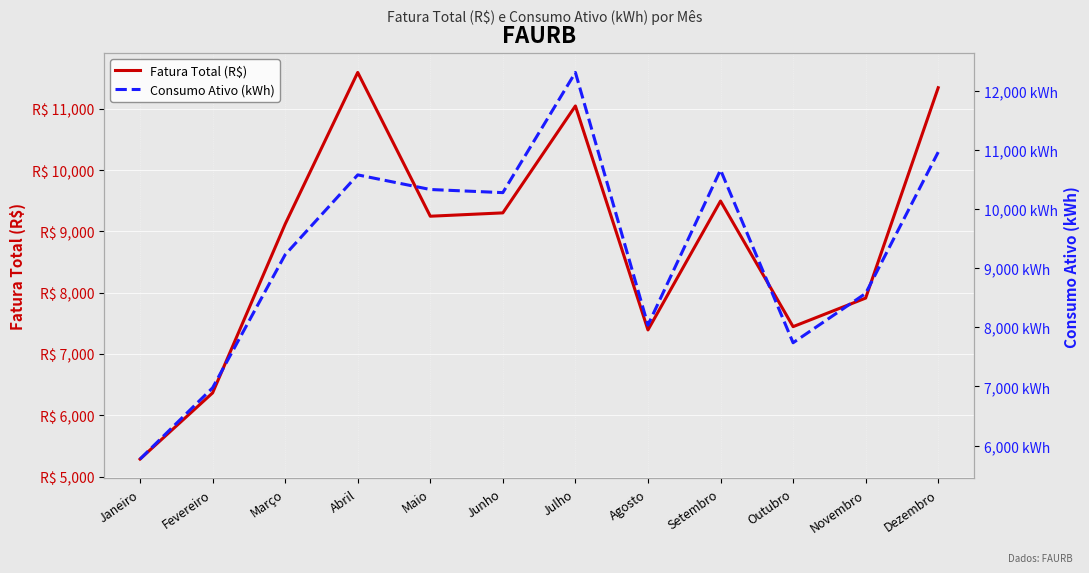

The value of Consumo Ativo (kWh) at Fevereiro is 11524.8. True or false?

False